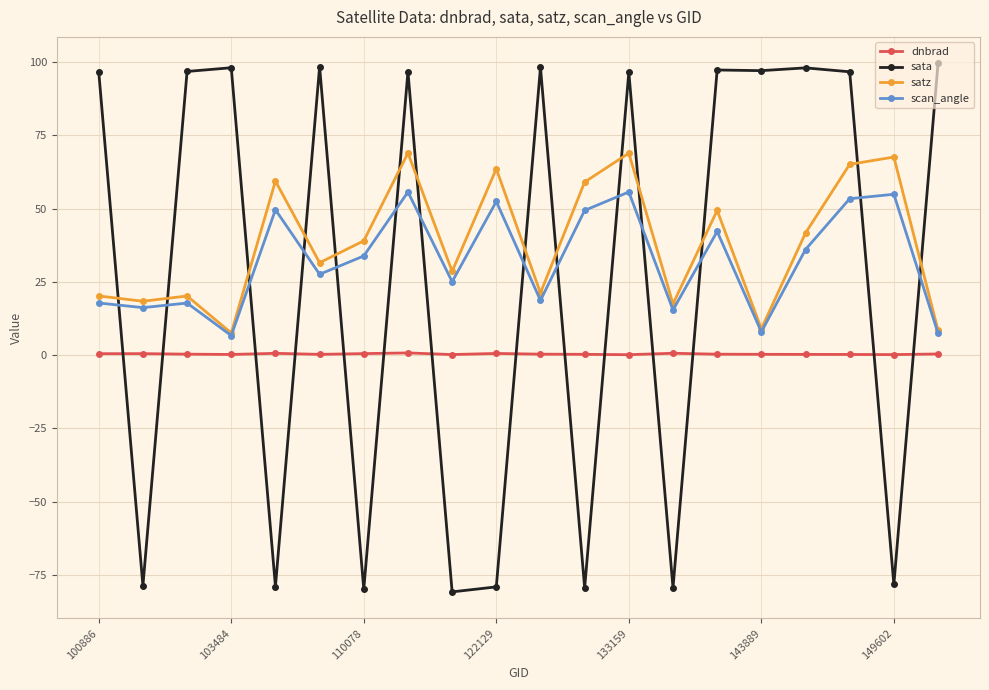

What is the value of the scan_angle point at the 6th from the left?

27.6